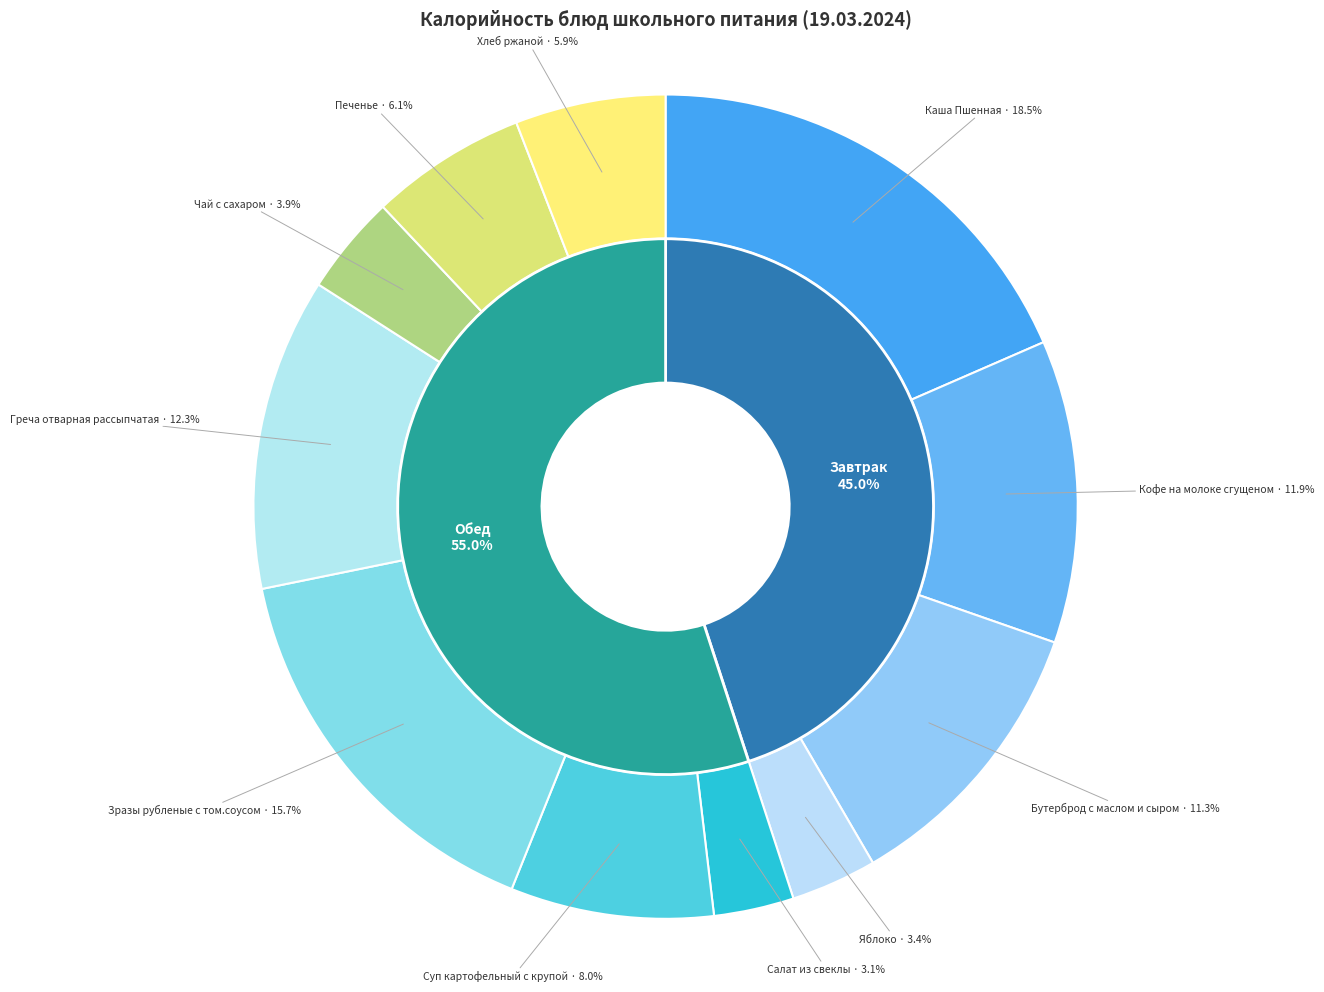

Rank the categories by value from lowest to highest.

Салат из свеклы, Яблоко, Чай с сахаром, Хлеб ржаной, Печенье, Суп картофельный с крупой, Бутерброд с маслом и сыром, Кофе на молоке сгущеном, Греча отварная рассыпчатая, Зразы рубленые с том.соусом, Каша Пшенная